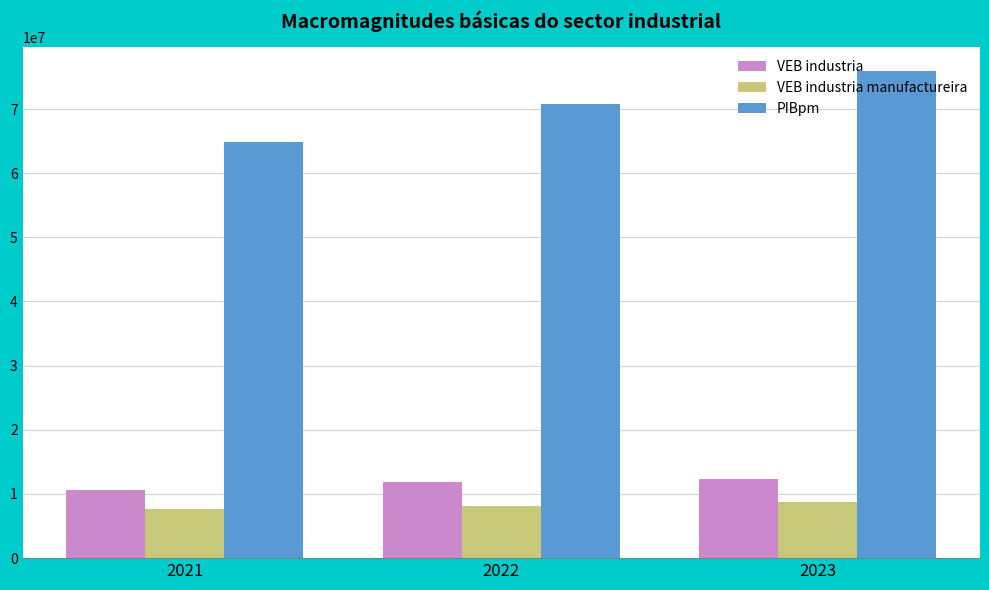

Which category has the lowest value in the PIBpm series?

2021